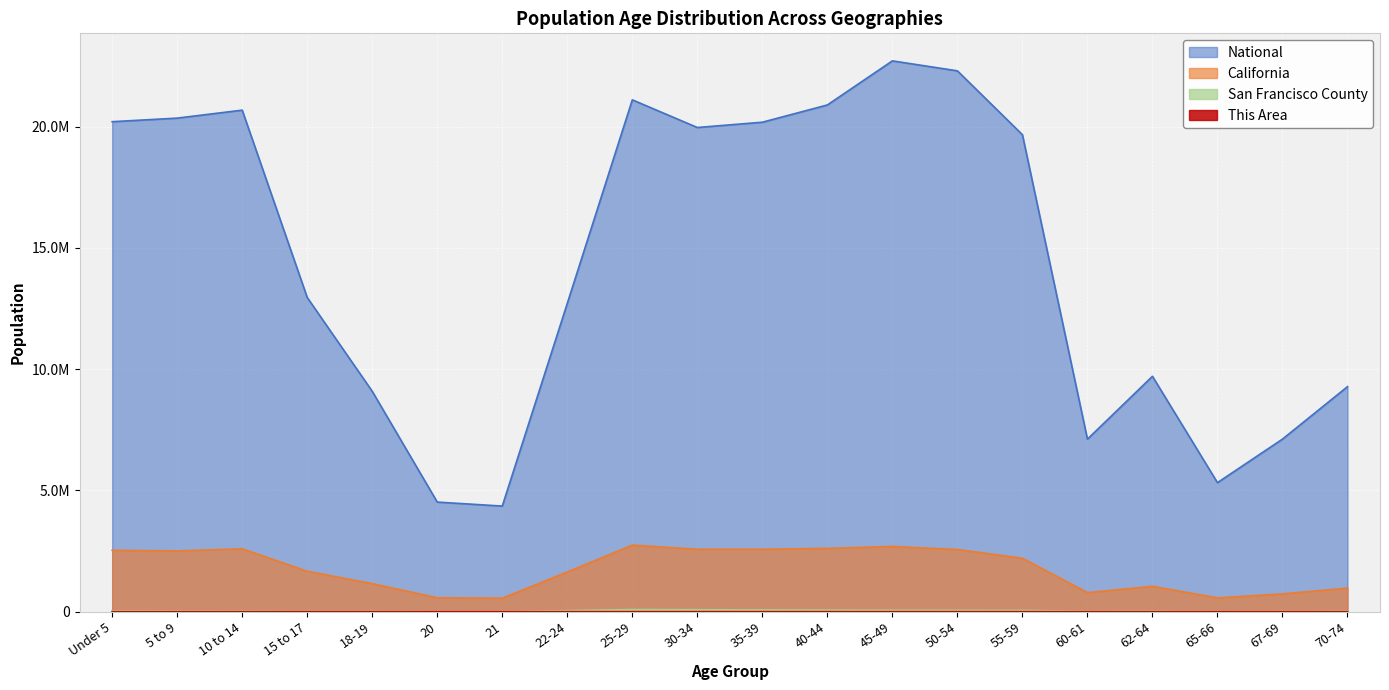

What is the value of the This Area point at the 12th from the left?

249